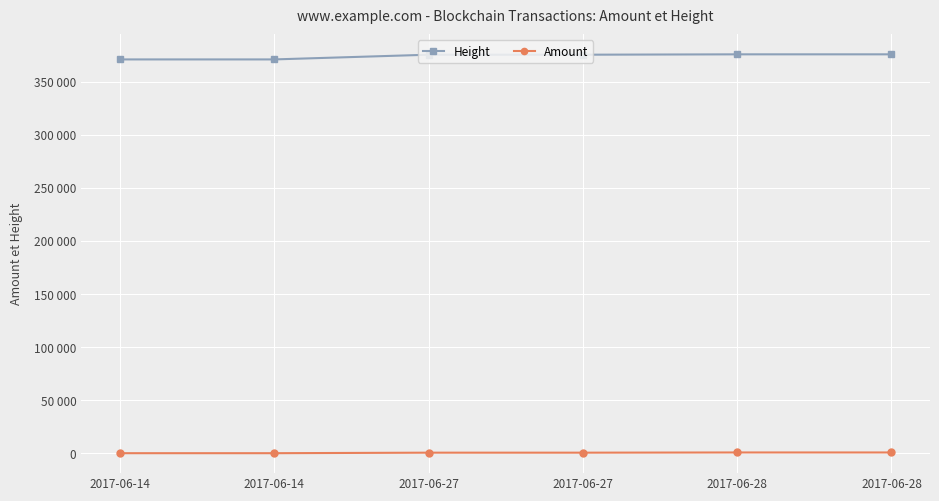

List the series in order of their overall mean, lowest first.

Amount, Height